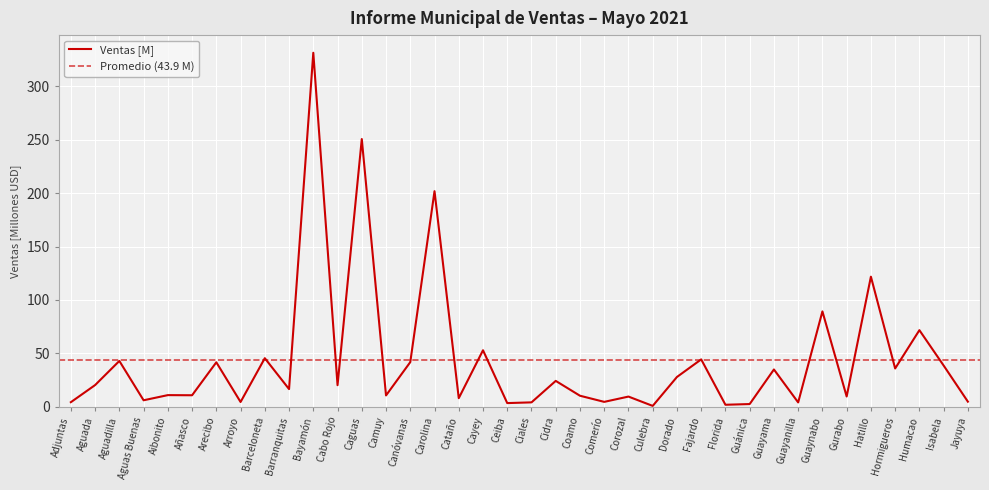

At which category does the data reach its first local valley?

Aguas Buenas